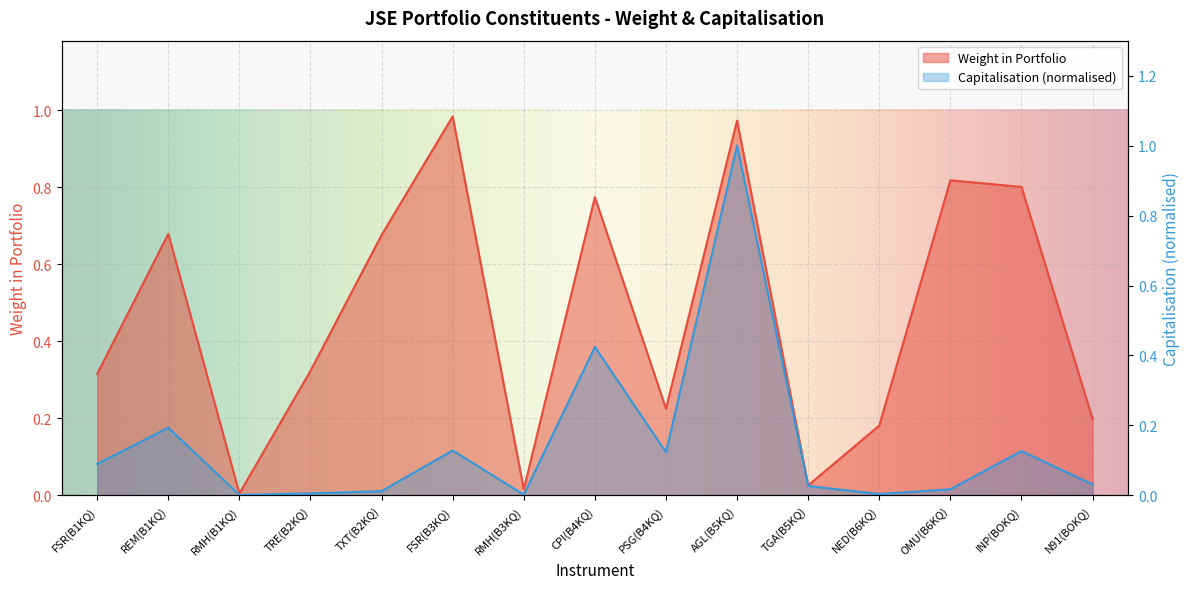

Which category has the highest value in the Capitalisation series?

AGL(B5KQ)